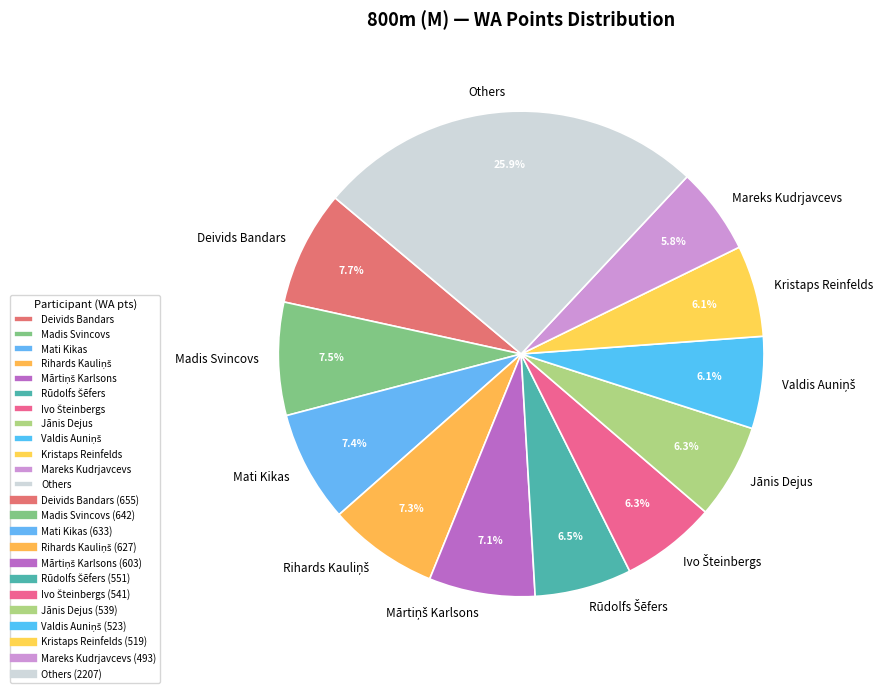

Is there any slice that represents more than half of the pie?

No